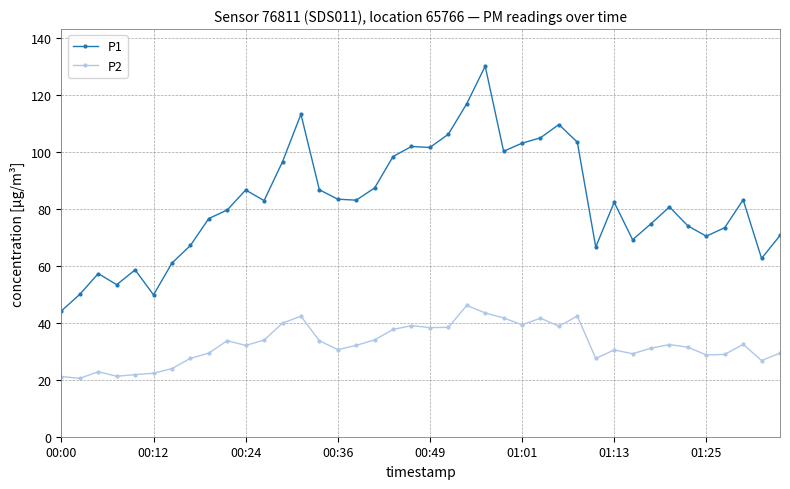

Which series has the largest range (max minus min)?

P1